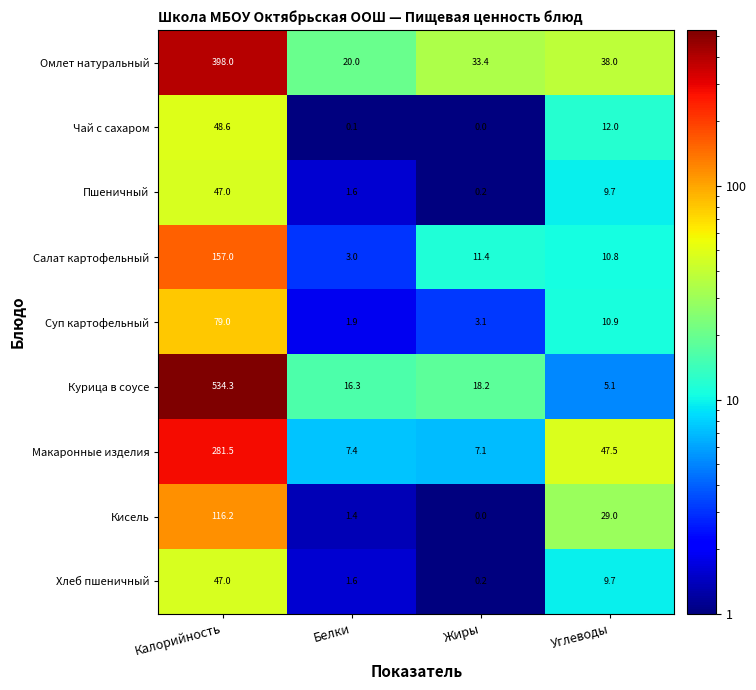

Between Жиры and Углеводы, which series saw the biggest shift?

Макаронные изделия